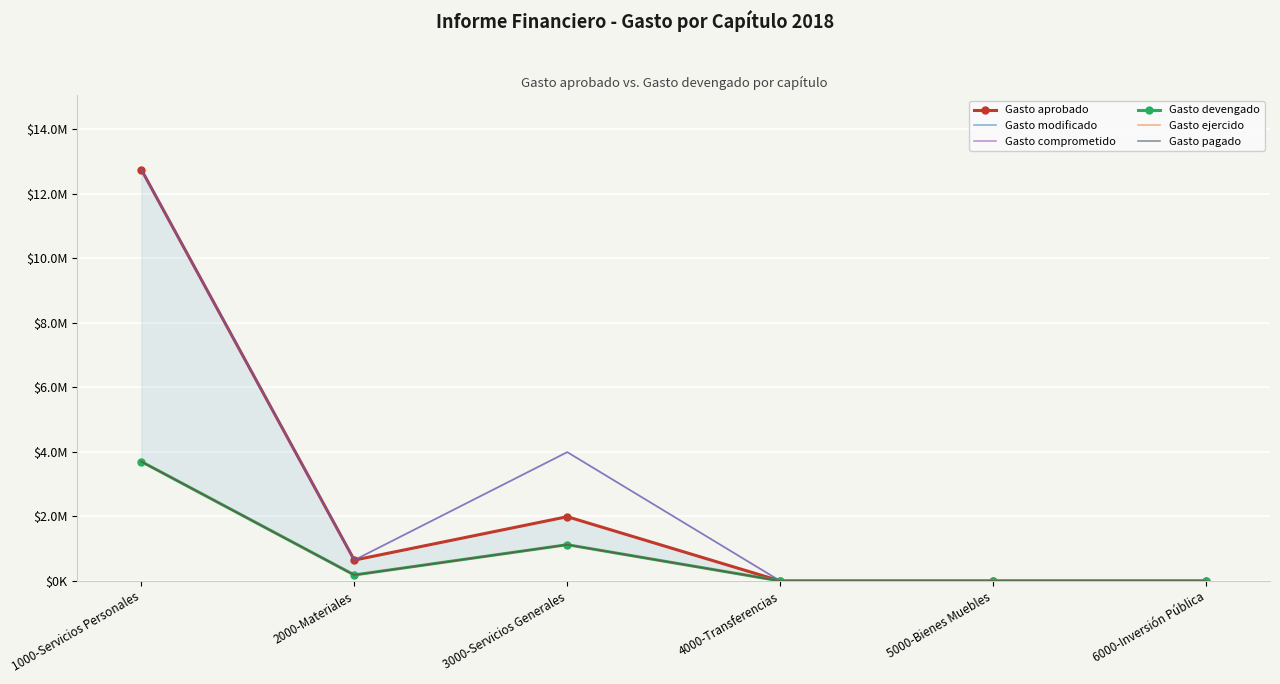

True or false: Gasto devengado and Gasto pagado intersect in this chart.

False